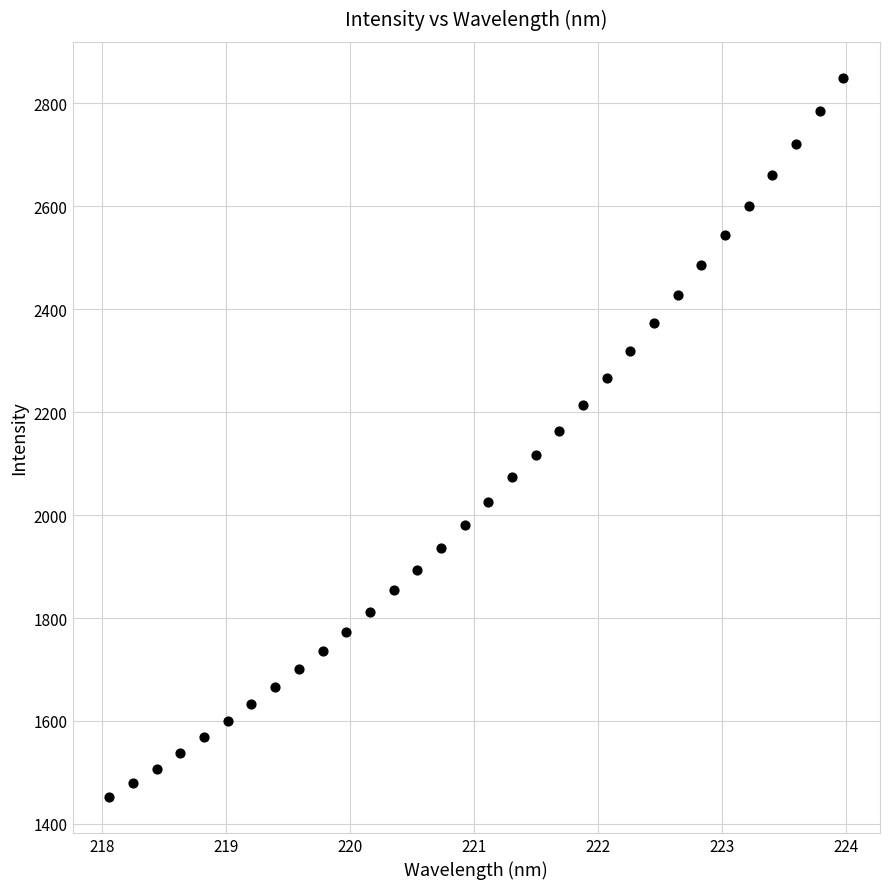

What is the range of X values (max minus min)?

5.9